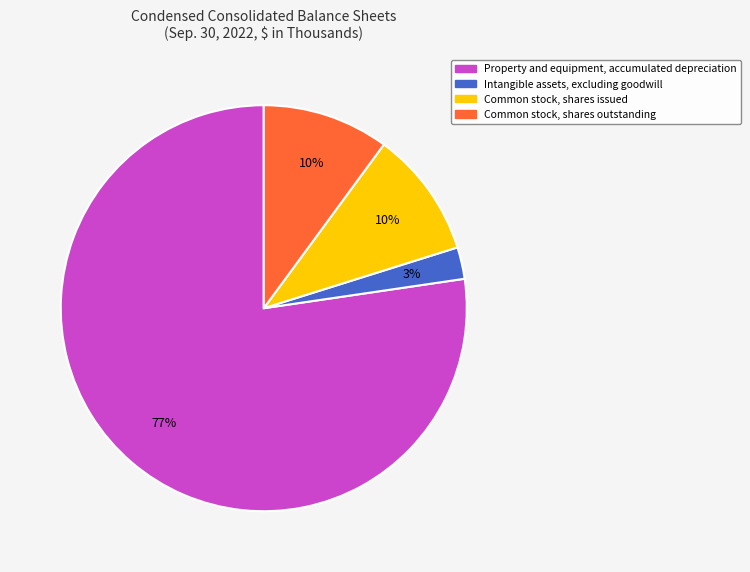

Is there a majority slice in this chart?

Yes